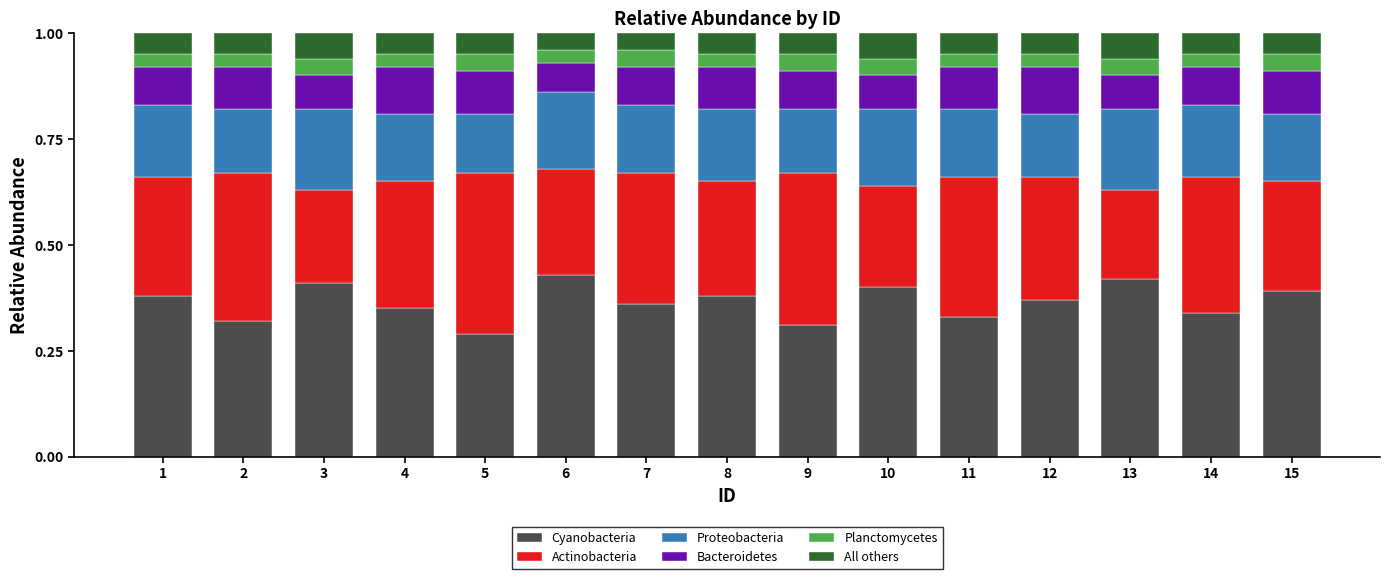

Count the number of data series in this chart.

6